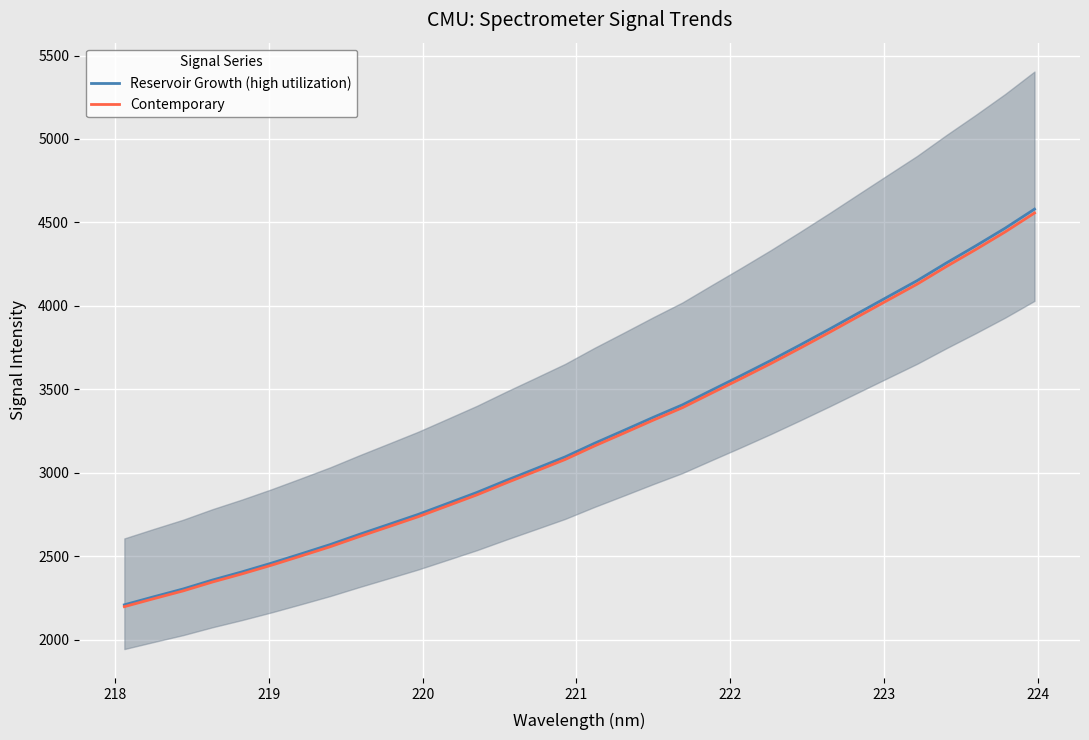

What is the value of the Reservoir Growth (high utilization) point at the 7th from the left?

2513.9